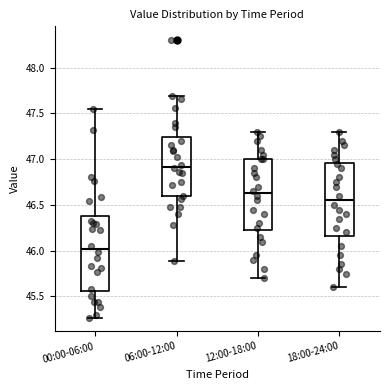

Reading left to right, read every box against the y-axis: the position of its median line, the range the box covers, and the ends of its whiskers. The values are not printed on the chart, so give them approximately, as read against the axis.

00:00-06:00: median 46.00, box 45.55 to 46.40, whiskers 45.25 to 47.55
06:00-12:00: median 46.90, box 46.60 to 47.25, whiskers 45.90 to 47.70
12:00-18:00: median 46.65, box 46.25 to 47.00, whiskers 45.70 to 47.30
18:00-24:00: median 46.55, box 46.15 to 46.95, whiskers 45.60 to 47.30